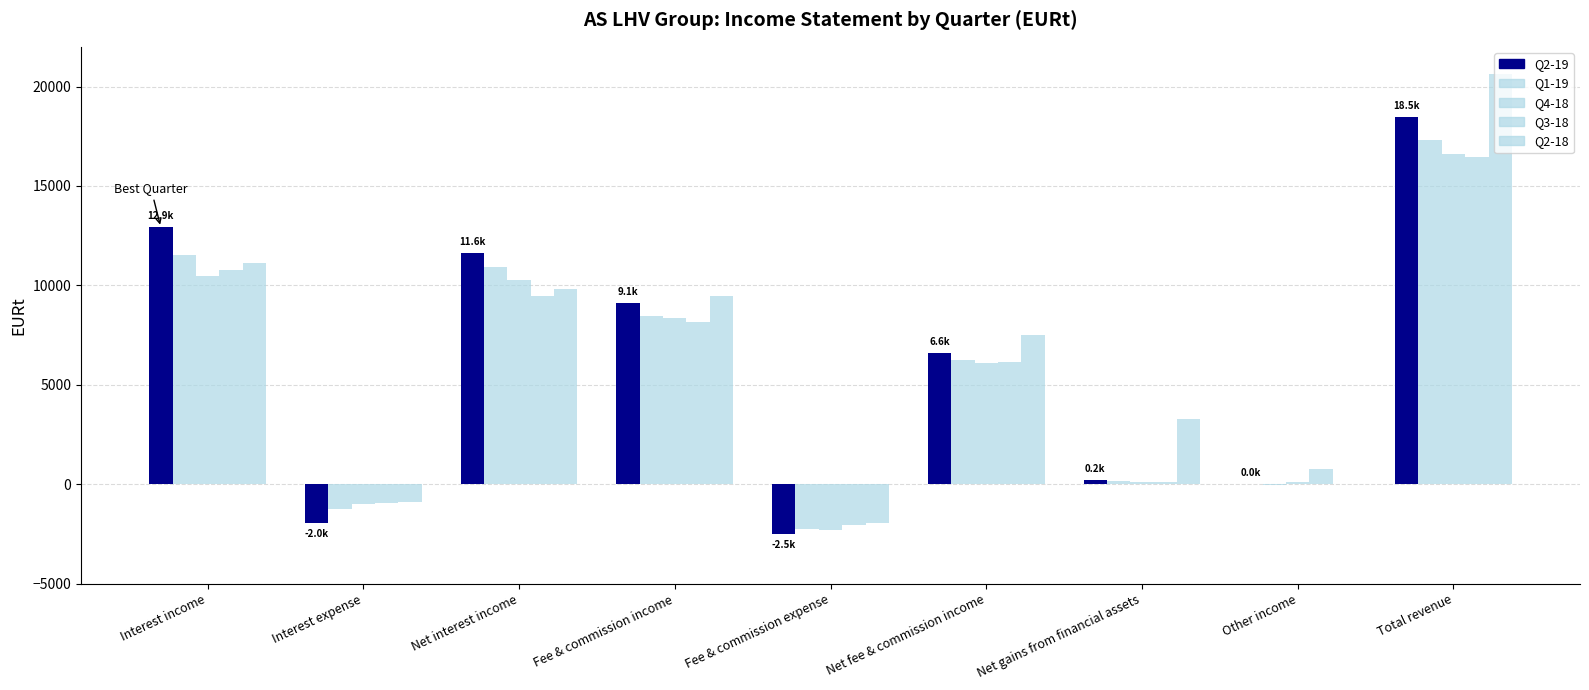

How many distinct data groups are displayed?

5